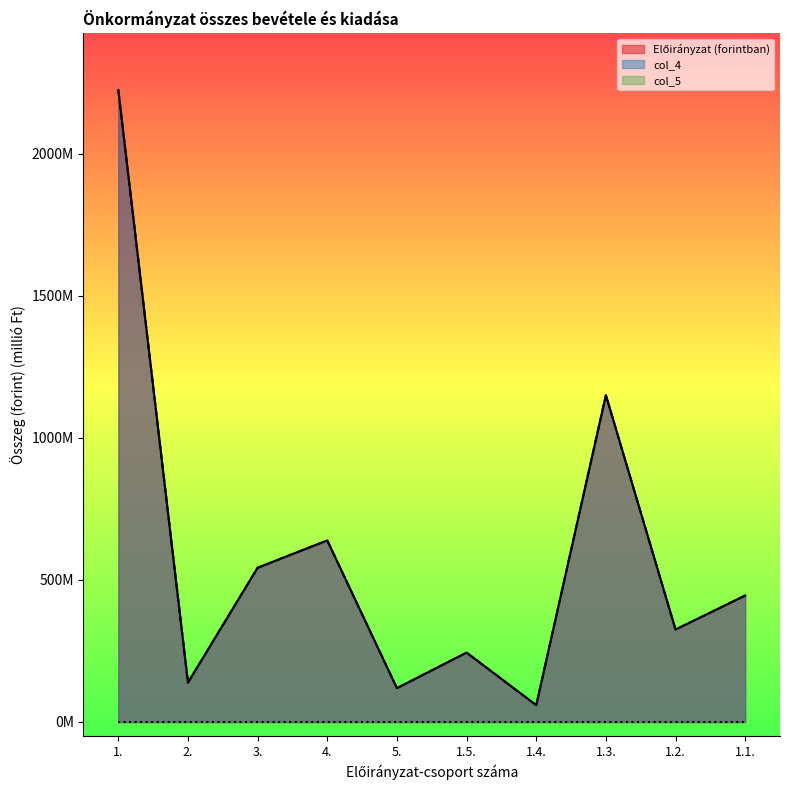

Where does the col_4 series first go above 445?

1.